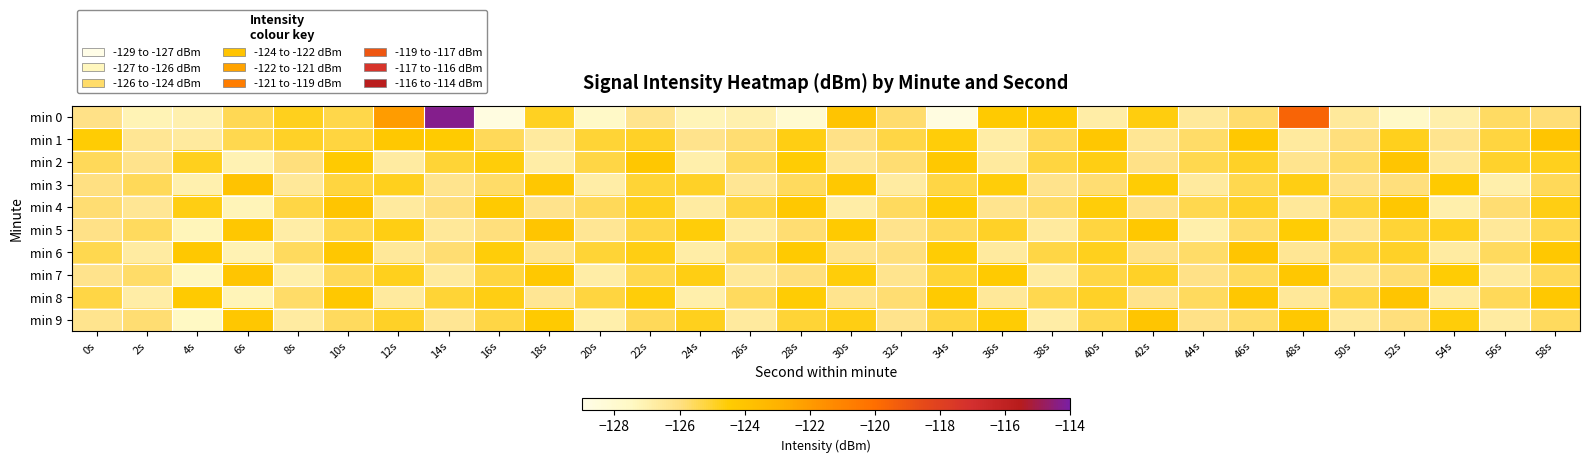

Reading left to right, what are all the values shown in this chart?

min 0: 0s=-126.1	2s=-127.2	4s=-127.0	6s=-125.5	8s=-124.8	10s=-125.3	12s=-122.0	14s=-114.3	16s=-128.7	18s=-124.9	20s=-127.6	22s=-126.3	24s=-127.2	26s=-127.0	28s=-128.0	30s=-124.0	32s=-125.7	34s=-128.7	36s=-124.4	38s=-124.4	40s=-126.8	42s=-124.6	44s=-126.6	46s=-125.8	48s=-119.6	50s=-126.6	52s=-127.7	54s=-126.9	56s=-125.6	58s=-125.9
min 1: 0s=-124.5	2s=-126.4	4s=-126.6	6s=-125.4	8s=-124.9	10s=-125.2	12s=-124.3	14s=-124.5	16s=-125.5	18s=-126.6	20s=-125.1	22s=-124.9	24s=-126.2	26s=-125.8	28s=-124.7	30s=-126.1	32s=-125.3	34s=-124.6	36s=-126.8	38s=-125.5	40s=-124.2	42s=-126.4	44s=-125.7	46s=-124.3	48s=-126.6	50s=-125.9	52s=-124.8	54s=-126.3	56s=-125.2	58s=-124.1
min 2: 0s=-125.5	2s=-126.2	4s=-124.8	6s=-127.1	8s=-125.9	10s=-124.4	12s=-126.7	14s=-125.1	16s=-124.6	18s=-126.8	20s=-125.3	22s=-124.2	24s=-126.9	26s=-125.6	28s=-124.5	30s=-126.4	32s=-125.8	34s=-124.3	36s=-126.6	38s=-125.2	40s=-124.7	42s=-126.1	44s=-125.4	46s=-124.9	48s=-126.3	50s=-125.7	52s=-124.1	54s=-126.5	56s=-125.0	58s=-124.8
min 3: 0s=-126.0	2s=-125.5	4s=-127.0	6s=-124.0	8s=-126.5	10s=-125.2	12s=-124.8	14s=-126.3	16s=-125.7	18s=-124.2	20s=-126.8	22s=-125.1	24s=-124.9	26s=-126.4	28s=-125.6	30s=-124.3	32s=-126.7	34s=-125.3	36s=-124.6	38s=-126.2	40s=-125.8	42s=-124.5	44s=-126.6	46s=-125.4	48s=-124.7	50s=-126.1	52s=-125.9	54s=-124.4	56s=-126.9	58s=-125.5
min 4: 0s=-125.8	2s=-126.4	4s=-124.7	6s=-127.2	8s=-125.3	10s=-124.1	12s=-126.6	14s=-125.9	16s=-124.4	18s=-126.2	20s=-125.5	22s=-124.8	24s=-126.7	26s=-125.2	28s=-124.3	30s=-126.8	32s=-125.6	34s=-124.5	36s=-126.3	38s=-125.7	40s=-124.6	42s=-126.1	44s=-125.4	46s=-124.9	48s=-126.5	50s=-125.1	52s=-124.2	54s=-126.9	56s=-125.8	58s=-124.7
min 5: 0s=-126.1	2s=-125.6	4s=-127.3	6s=-124.2	8s=-126.8	10s=-125.4	12s=-124.7	14s=-126.5	16s=-125.9	18s=-124.1	20s=-126.4	22s=-125.3	24s=-124.6	26s=-126.7	28s=-125.8	30s=-124.4	32s=-126.2	34s=-125.5	36s=-124.9	38s=-126.6	40s=-125.2	42s=-124.3	44s=-126.9	46s=-125.7	48s=-124.5	50s=-126.3	52s=-125.1	54s=-124.8	56s=-126.5	58s=-125.4
min 6: 0s=-125.4	2s=-126.7	4s=-124.3	6s=-127.1	8s=-125.6	10s=-124.2	12s=-126.5	14s=-125.8	16s=-124.6	18s=-126.3	20s=-125.1	22s=-124.7	24s=-126.8	26s=-125.5	28s=-124.4	30s=-126.2	32s=-125.9	34s=-124.5	36s=-126.6	38s=-125.3	40s=-124.8	42s=-126.1	44s=-125.7	46s=-124.1	48s=-126.4	50s=-125.2	52s=-124.9	54s=-126.7	56s=-125.6	58s=-124.3
min 7: 0s=-126.2	2s=-125.7	4s=-127.4	6s=-124.1	8s=-126.9	10s=-125.5	12s=-124.8	14s=-126.6	16s=-125.2	18s=-124.3	20s=-126.8	22s=-125.4	24s=-124.7	26s=-126.5	28s=-125.9	30s=-124.6	32s=-126.3	34s=-125.1	36s=-124.4	38s=-126.7	40s=-125.3	42s=-124.9	44s=-126.1	46s=-125.6	48s=-124.2	50s=-126.4	52s=-125.8	54s=-124.5	56s=-126.6	58s=-125.5
min 8: 0s=-125.3	2s=-126.8	4s=-124.4	6s=-127.2	8s=-125.7	10s=-124.3	12s=-126.6	14s=-125.1	16s=-124.7	18s=-126.4	20s=-125.2	22s=-124.6	24s=-126.9	26s=-125.6	28s=-124.5	30s=-126.3	32s=-125.8	34s=-124.4	36s=-126.5	38s=-125.4	40s=-124.9	42s=-126.2	44s=-125.6	46s=-124.2	48s=-126.5	50s=-125.3	52s=-124.1	54s=-126.7	56s=-125.5	58s=-124.3
min 9: 0s=-126.3	2s=-125.8	4s=-127.5	6s=-124.2	8s=-126.7	10s=-125.6	12s=-124.9	14s=-126.4	16s=-125.3	18s=-124.4	20s=-126.9	22s=-125.5	24s=-124.8	26s=-126.6	28s=-125.1	30s=-124.7	32s=-126.2	34s=-125.2	36s=-124.5	38s=-126.8	40s=-125.4	42s=-124.1	44s=-126.1	46s=-125.7	48s=-124.3	50s=-126.5	52s=-125.9	54s=-124.6	56s=-126.7	58s=-125.6